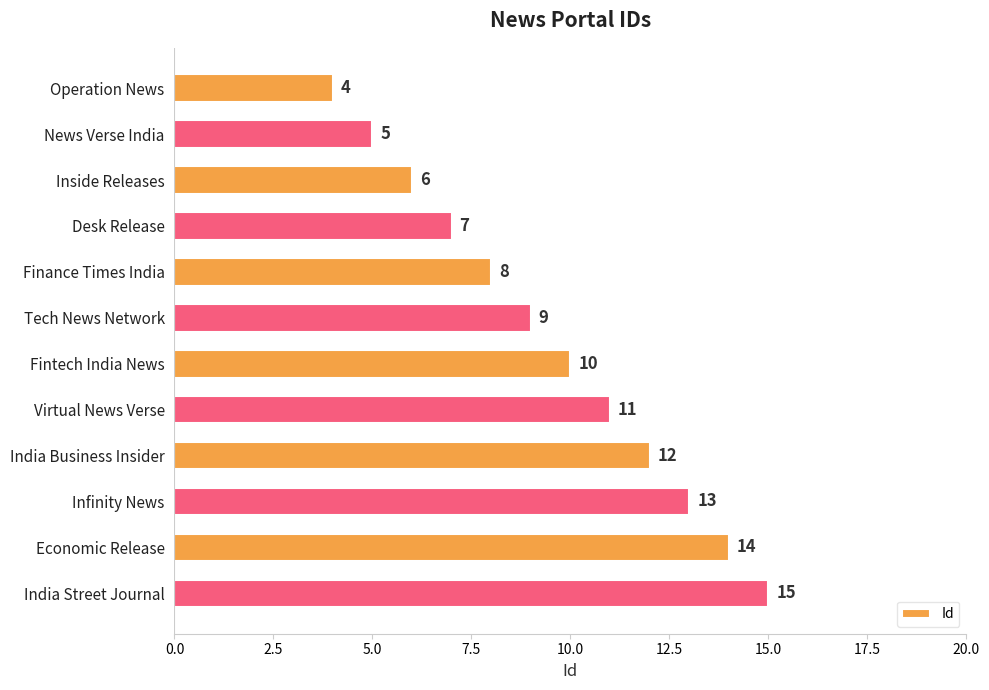

What position from the top is Inside Releases?

3